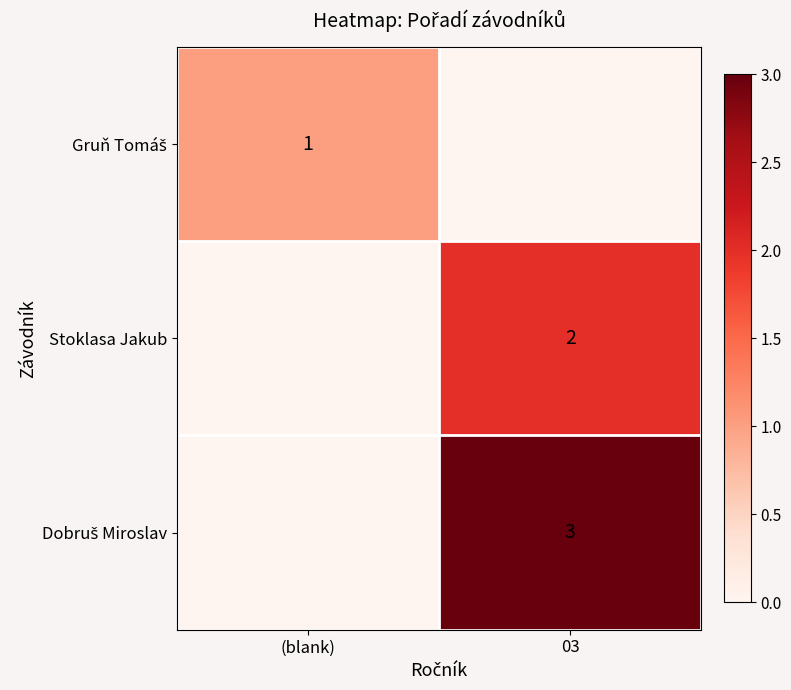

The Stoklasa Jakub series shows 2 at 03. True or false?

True